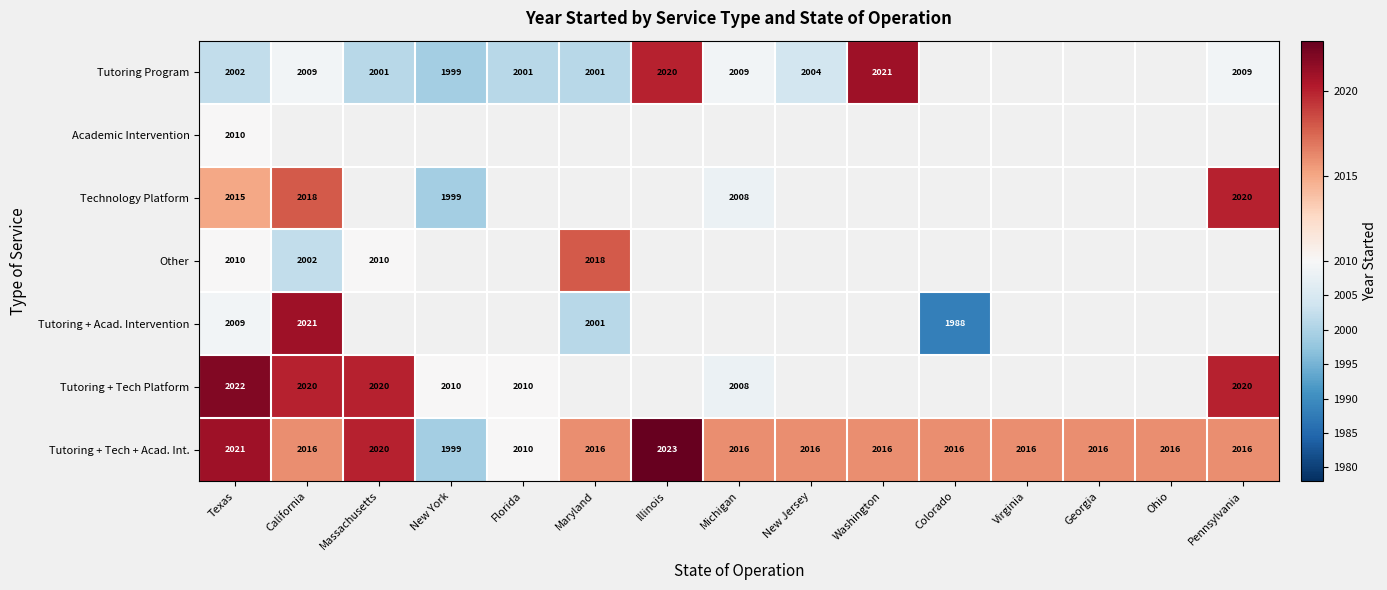

Is it true that Other equals 2819 at Maryland?

False